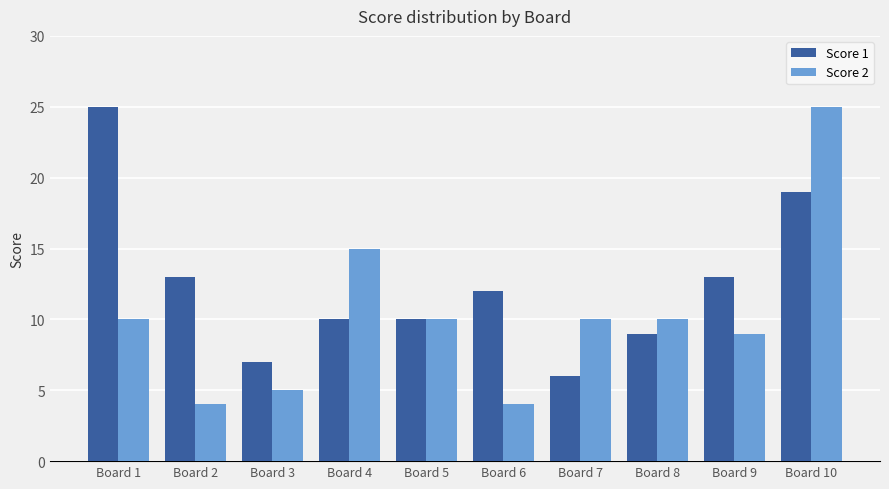

Does the chart contain stacked bars?

No